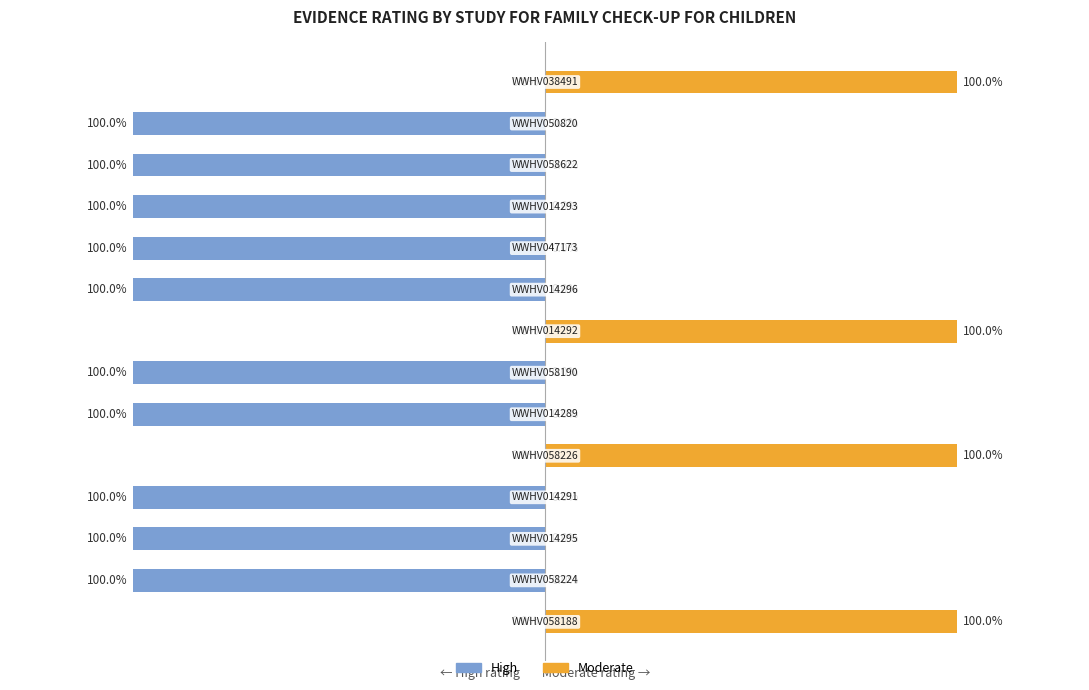

Are the bars horizontal?

Yes